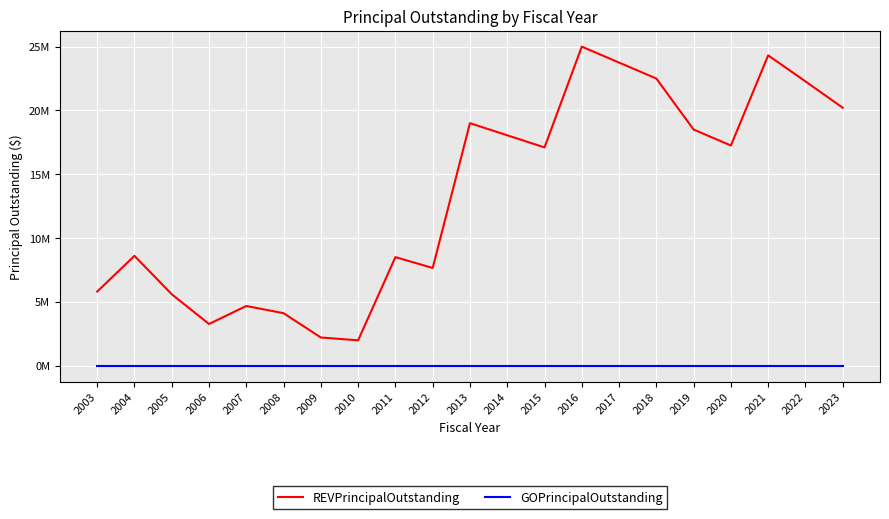

True or false: GOPrincipalOutstanding and REVPrincipalOutstanding intersect in this chart.

False